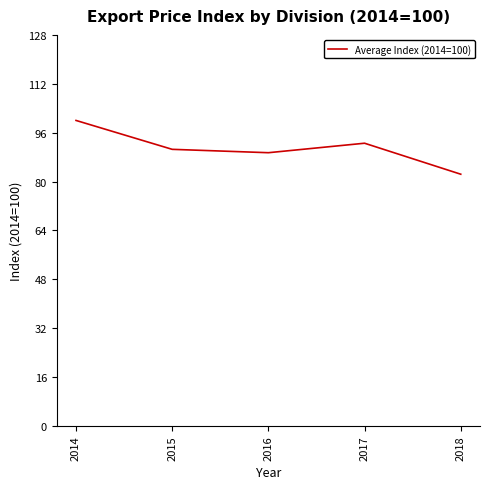

Which category has the lowest value across all series?

2018